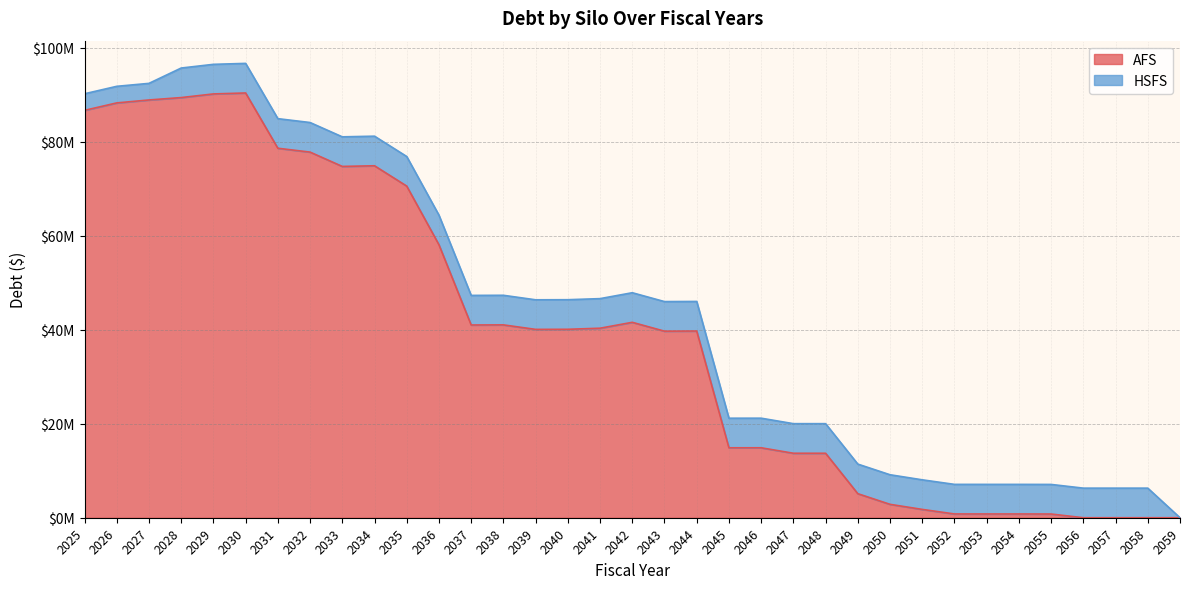

What is the sum of all values?

1361679126.3